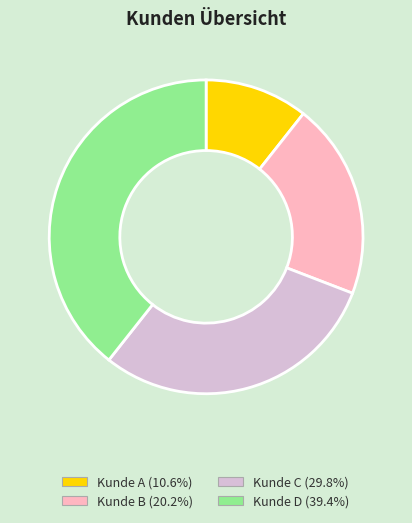

Rank the categories by value from highest to lowest.

Kunde D, Kunde C, Kunde B, Kunde A